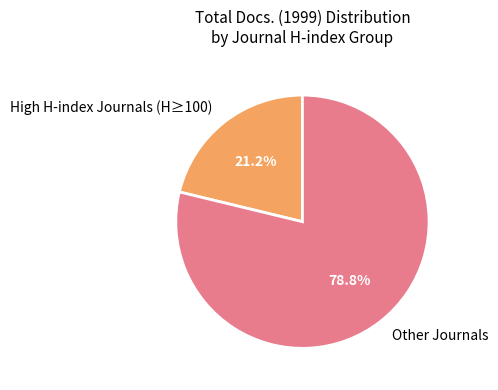

How many segments does this pie chart have?

2